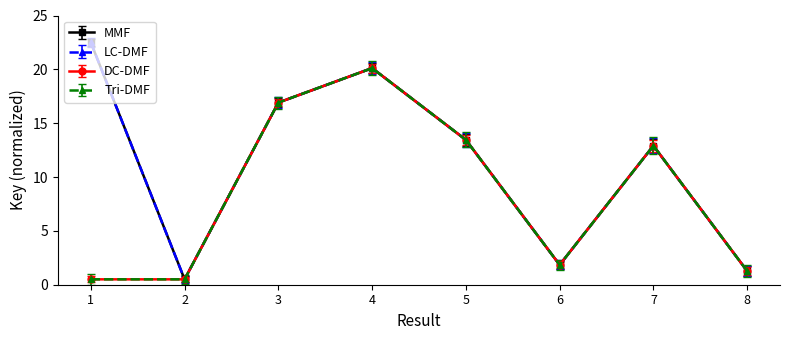

Is this an area chart (filled region under the line)?

No